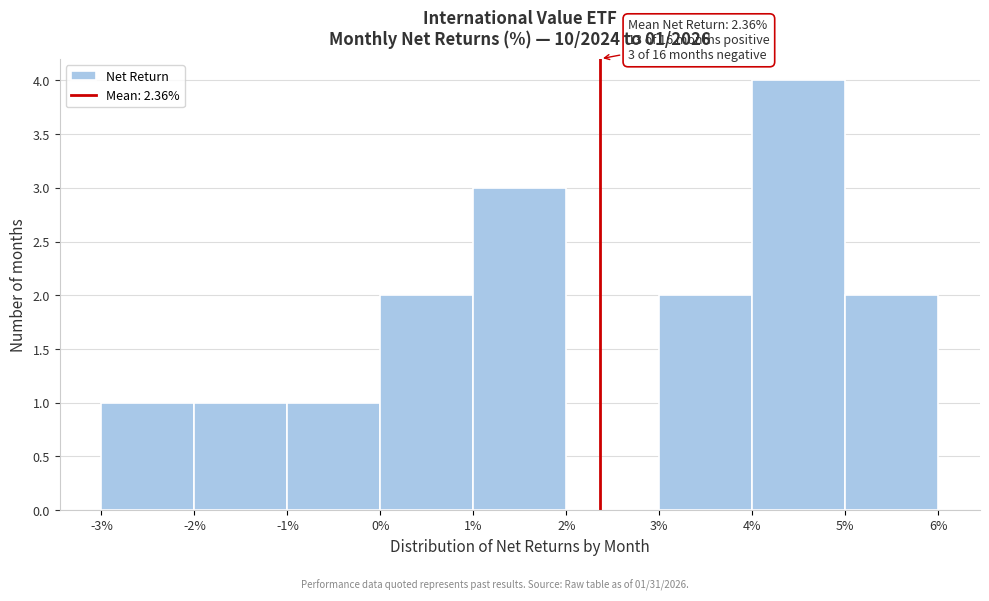

Over which range of the x-axis is the bar tallest?

4% to 5%